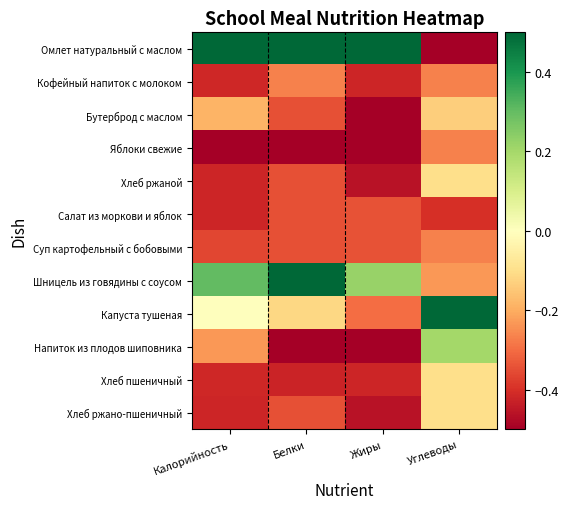

Reading left to right, transcribe all the data shown in this chart.

Омлет натуральный с маслом: Калорийность=0.5	Белки=0.5	Жиры=0.5	Углеводы=-0.5
Кофейный напиток с молоком: Калорийность=-0.4	Белки=-0.3	Жиры=-0.4	Углеводы=-0.3
Бутерброд с маслом: Калорийность=-0.2	Белки=-0.3	Жиры=-0.5	Углеводы=-0.1
Яблоки свежие: Калорийность=-0.5	Белки=-0.5	Жиры=-0.5	Углеводы=-0.3
Хлеб ржаной: Калорийность=-0.4	Белки=-0.3	Жиры=-0.5	Углеводы=-0.1
Салат из моркови и яблок: Калорийность=-0.4	Белки=-0.3	Жиры=-0.3	Углеводы=-0.4
Суп картофельный с бобовыми: Калорийность=-0.4	Белки=-0.3	Жиры=-0.3	Углеводы=-0.3
Шницель из говядины с соусом: Калорийность=0.3	Белки=0.5	Жиры=0.2	Углеводы=-0.2
Капуста тушеная: Калорийность=0.0	Белки=-0.1	Жиры=-0.3	Углеводы=0.5
Напиток из плодов шиповника: Калорийность=-0.2	Белки=-0.5	Жиры=-0.5	Углеводы=0.2
Хлеб пшеничный: Калорийность=-0.4	Белки=-0.4	Жиры=-0.4	Углеводы=-0.1
Хлеб ржано-пшеничный: Калорийность=-0.4	Белки=-0.3	Жиры=-0.5	Углеводы=-0.1